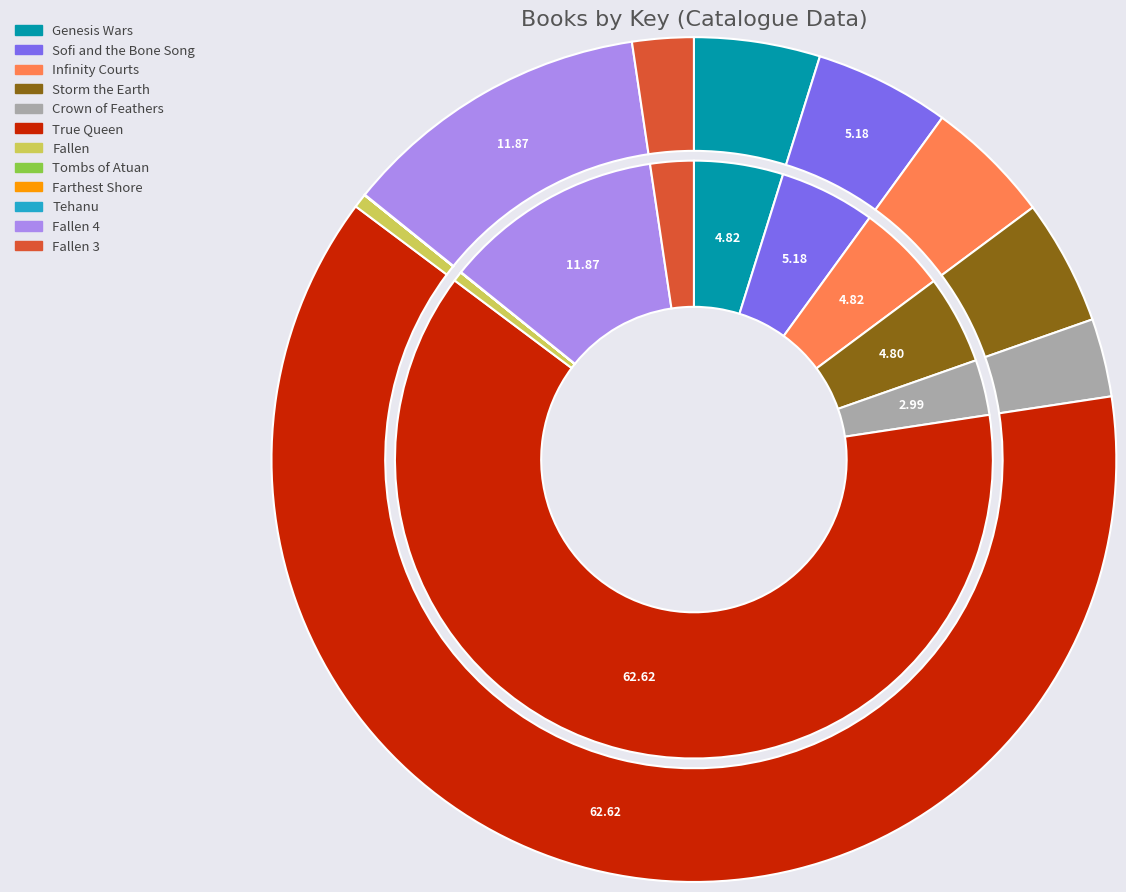

What percentage is NOT represented by Fallen?

99.5%